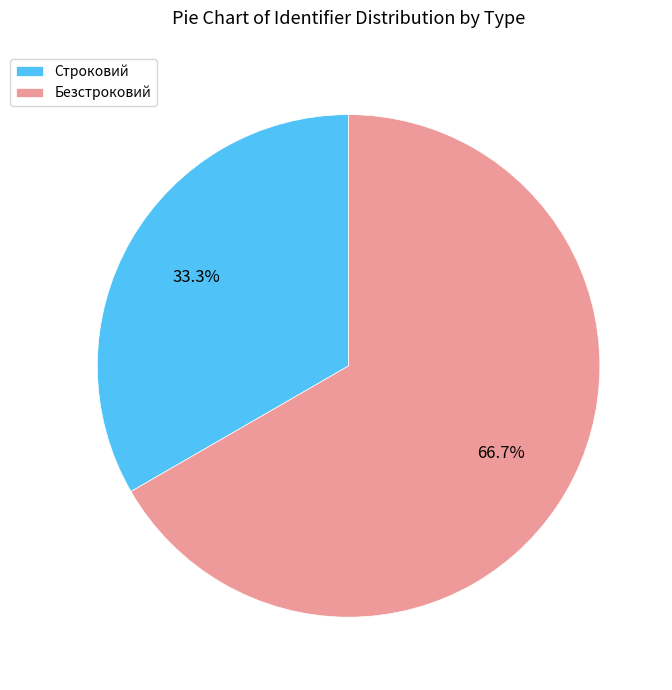

How many slices are in this pie chart?

2